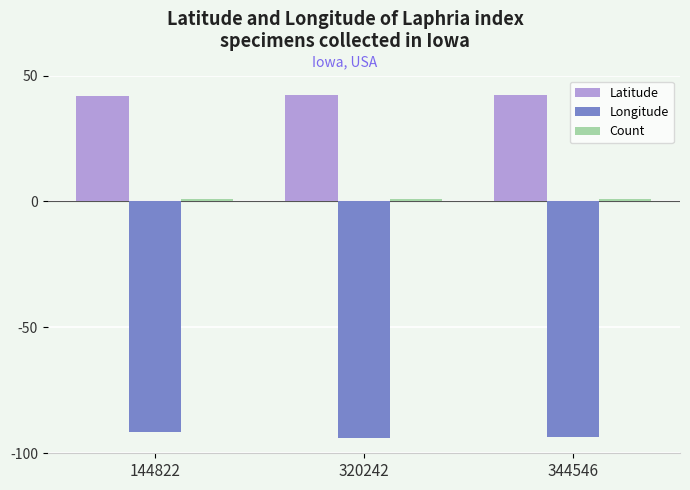

Is it true that Latitude equals 55.2 at 320242?

False